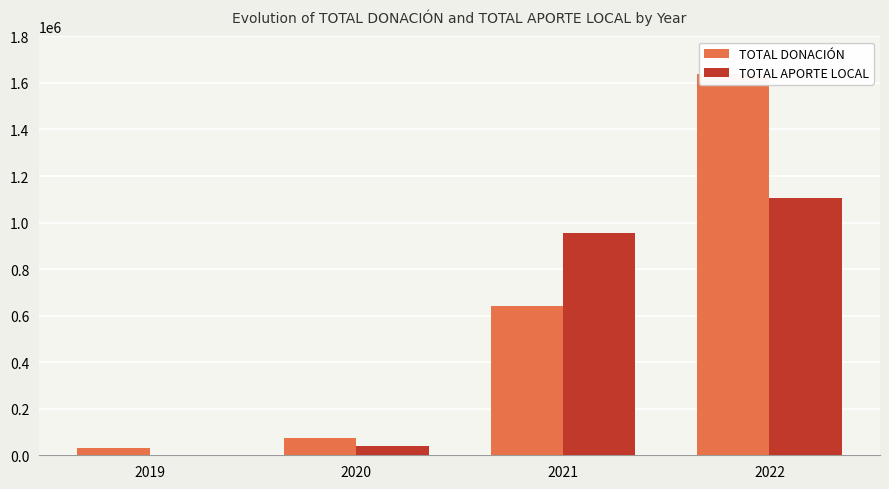

How many values in the TOTAL APORTE LOCAL series are below 953302?

2